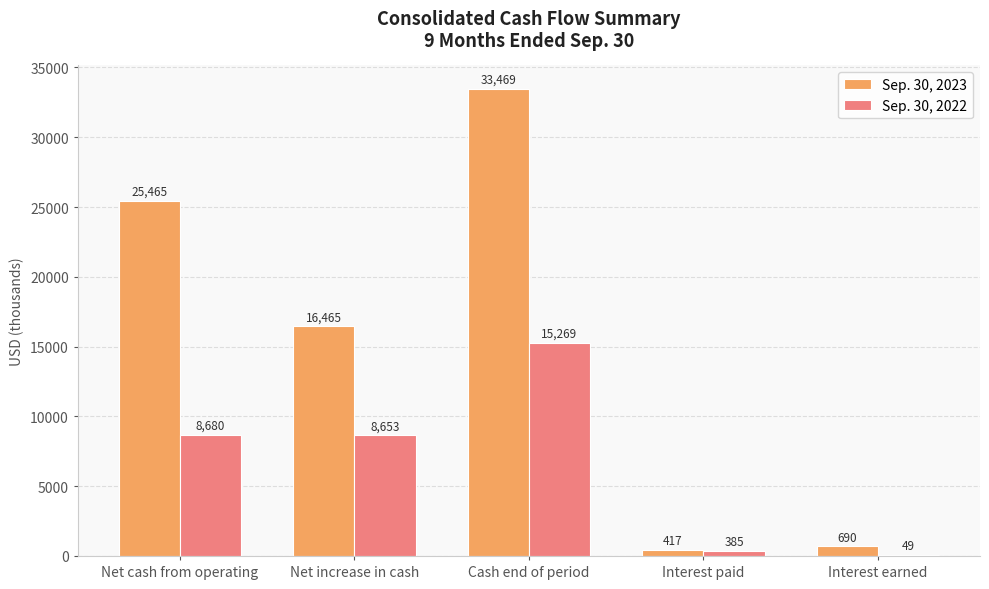

Which series has the largest range (max minus min)?

Sep. 30, 2023